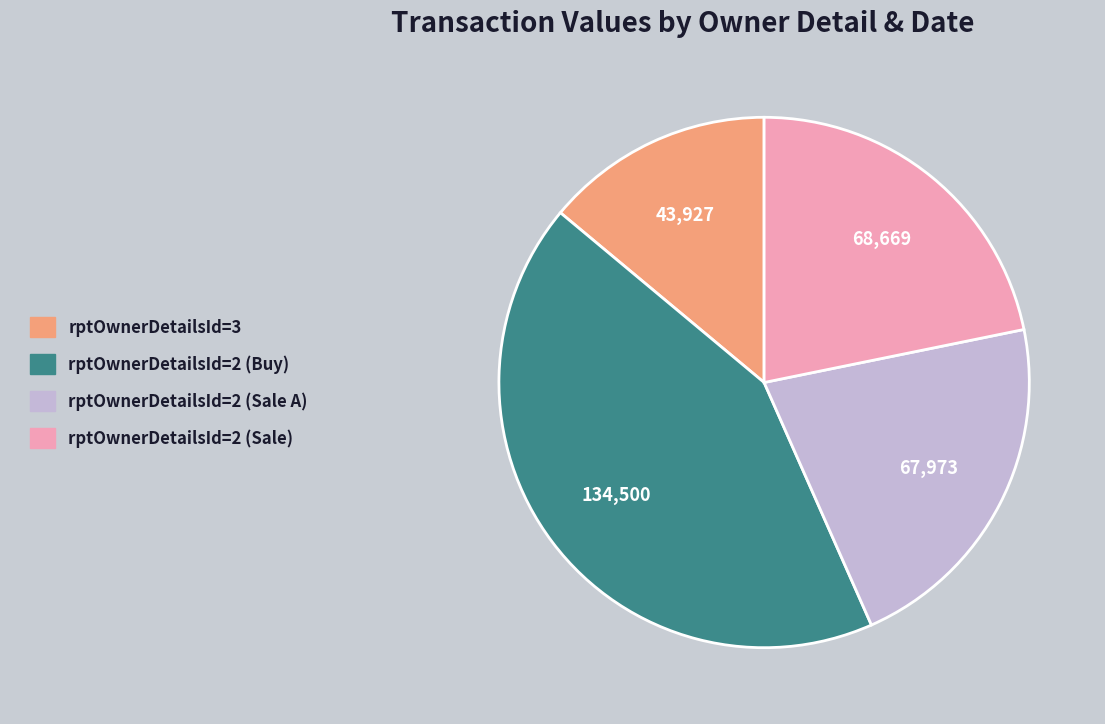

Does any single category account for the majority?

No